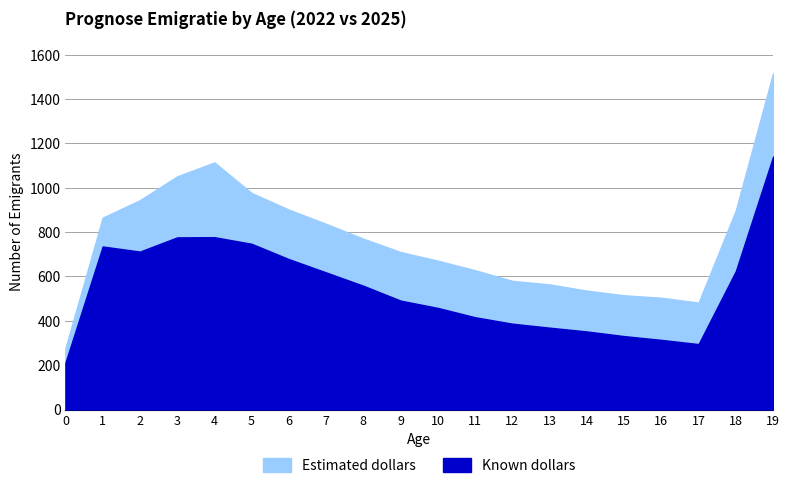

Reading left to right, list all the values displayed in this chart.

Known dollars: 0=211	1=735	2=712	3=776	4=777	5=747	6=678	7=618	8=558	9=491	10=458	11=416	12=387	13=369	14=352	15=331	16=314	17=295	18=624	19=1140
Estimated dollars: 0=276	1=865	2=944	3=1051	4=1114	5=976	6=901	7=837	8=770	9=710	10=671	11=628	12=580	13=564	14=536	15=515	16=504	17=482	18=898	19=1516